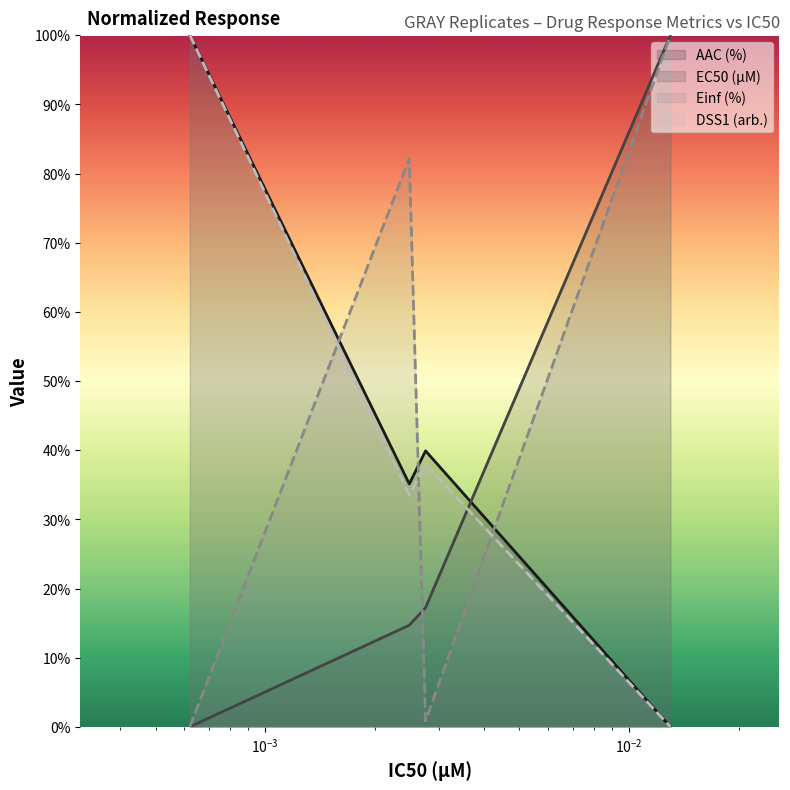

What is the highest value of the DSS1 (arb.) series?

100.0